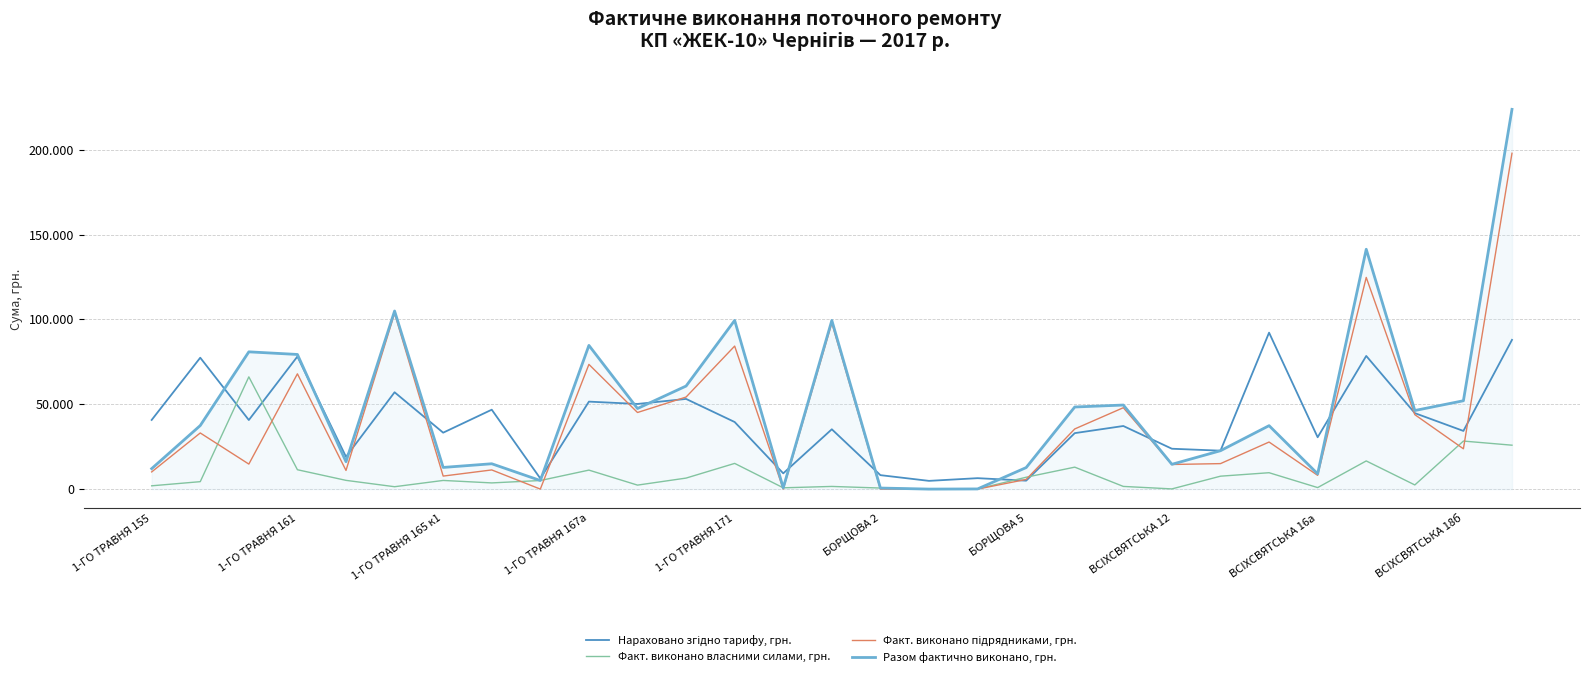

Does the chart display data point markers on the line(s)?

No